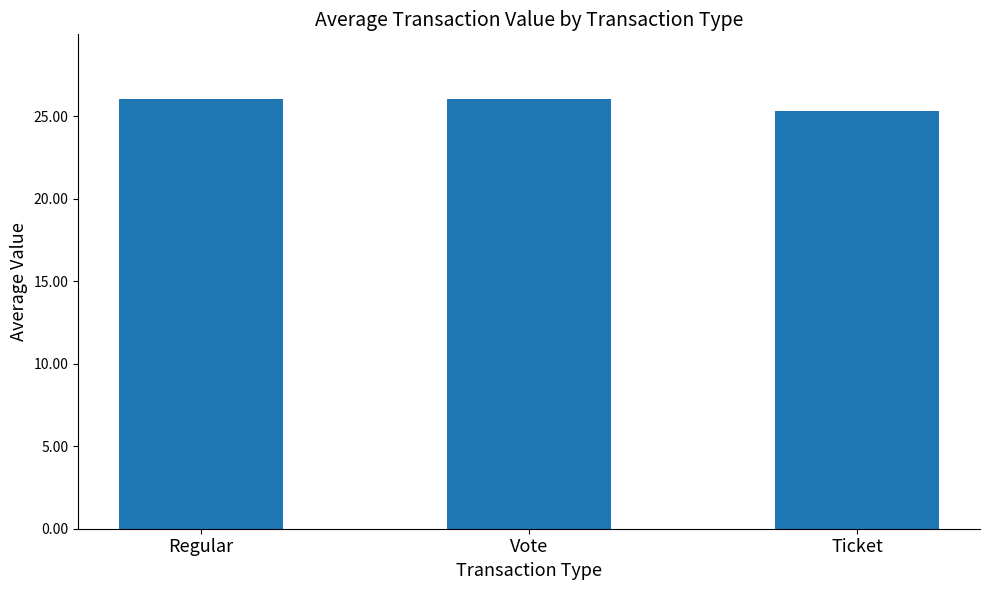

What is the sum of the values at Vote and Regular?

52.1